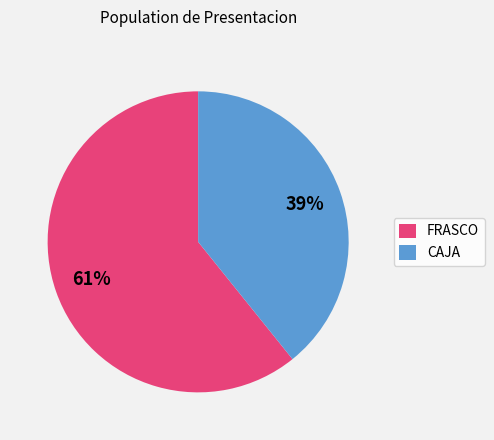

Rank the categories by value from highest to lowest.

FRASCO, CAJA